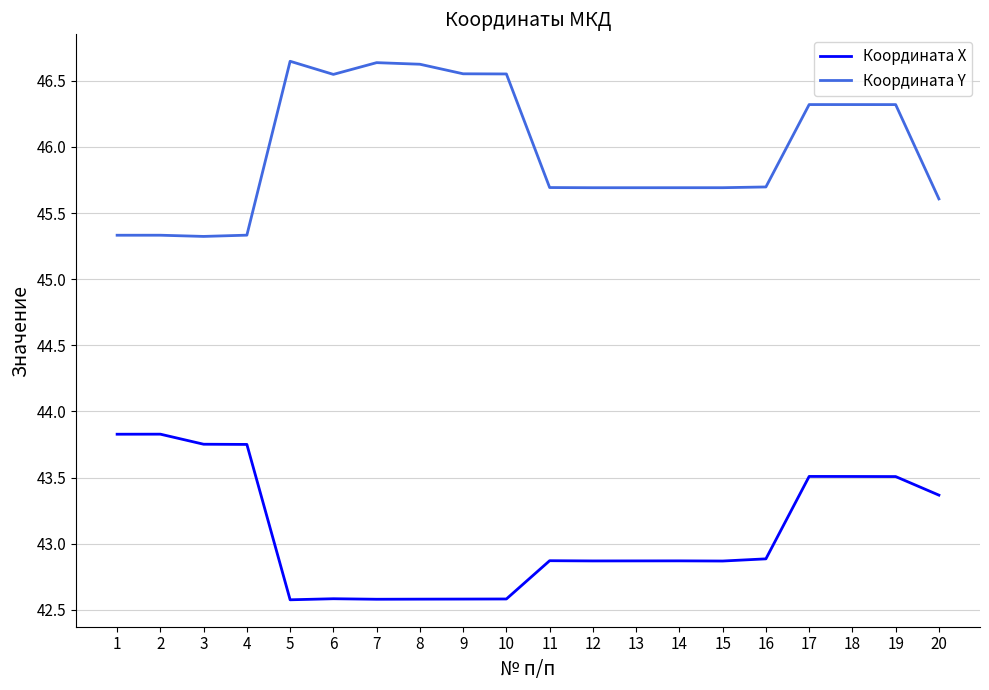

What is the average value of the Координата Х series?

43.1